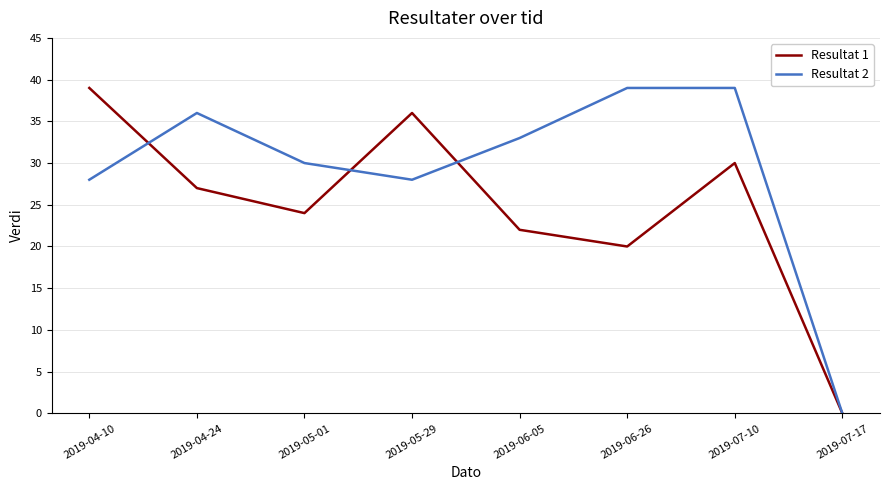

Reading right to left, extract all data points from this chart.

Resultat 1: 0	30	20	22	36	24	27	39
Resultat 2: 0	39	39	33	28	30	36	28